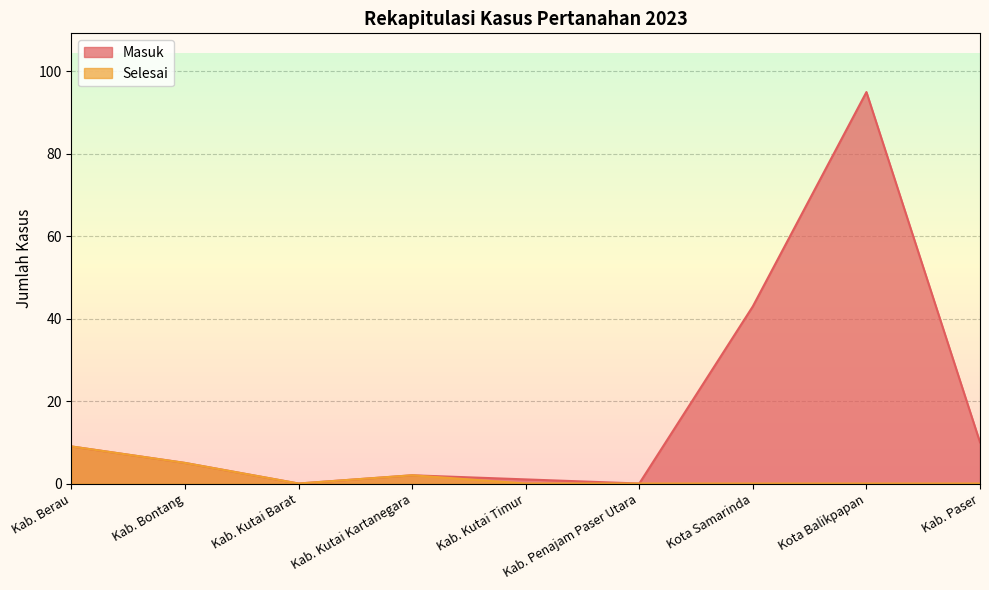

True or false: Selesai and Masuk cross at least once.

False